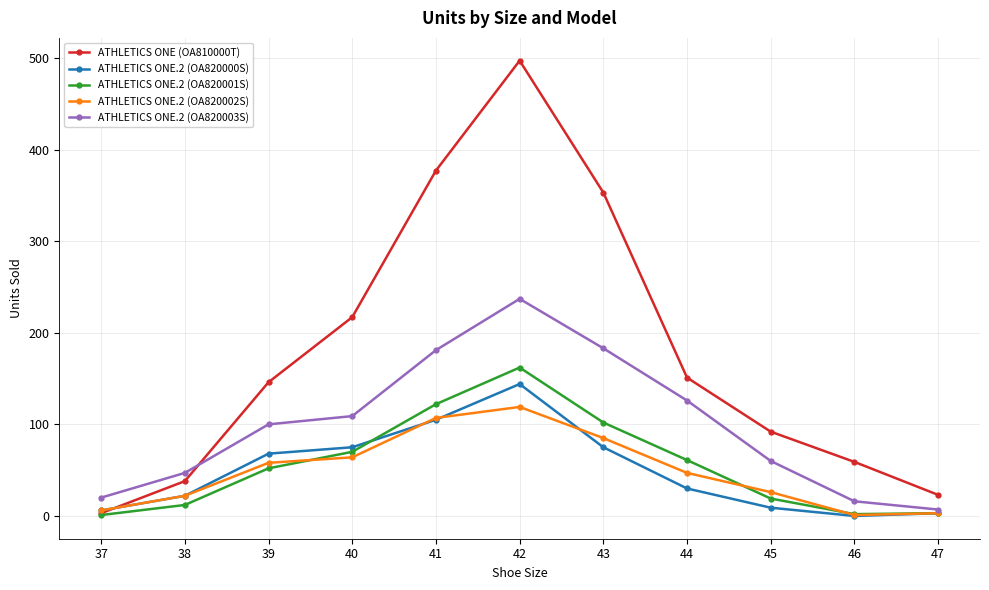

Which series has the widest spread of values?

ATHLETICS ONE (OA810000T)